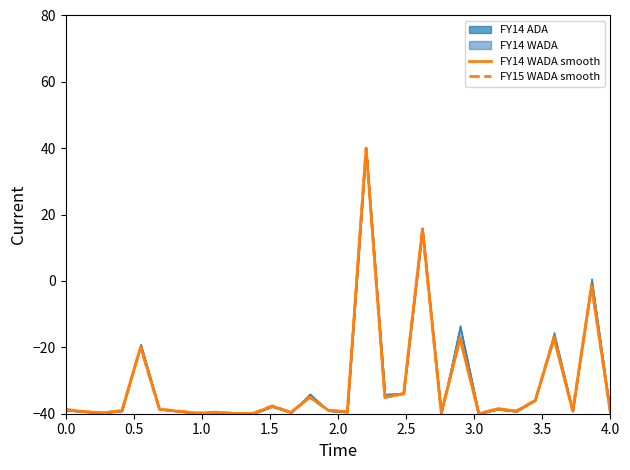

Is this an area chart (filled region under the line)?

No